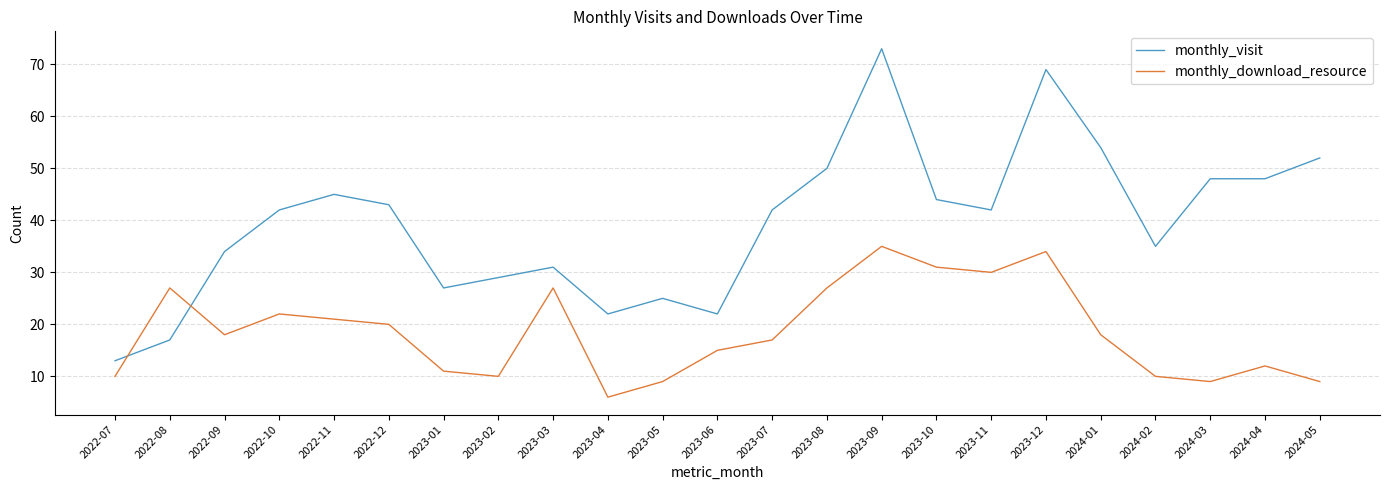

Rank the series by their average value, from highest to lowest.

monthly_visit, monthly_download_resource